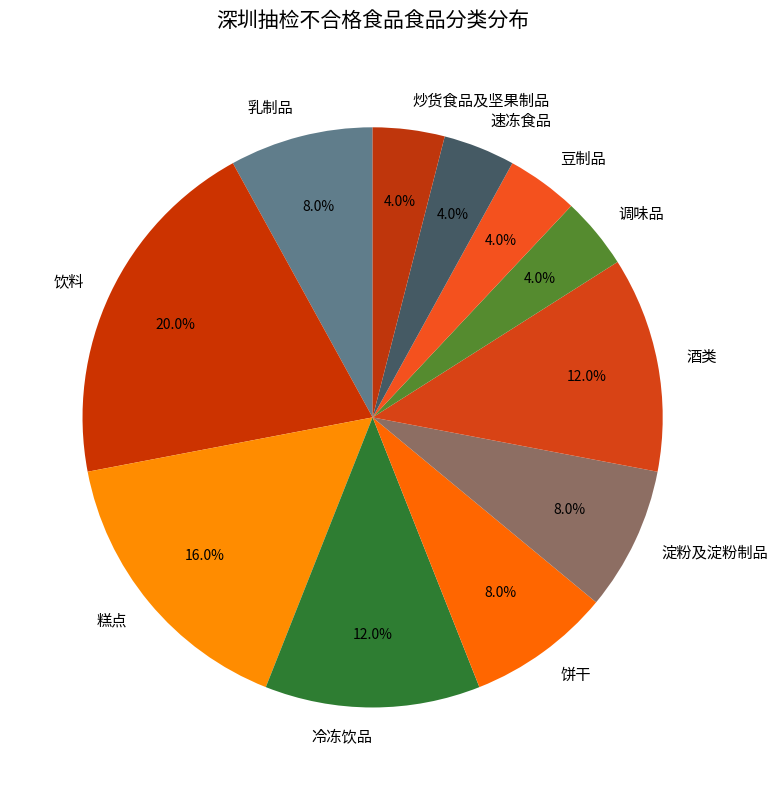

How many segments does this pie chart have?

11